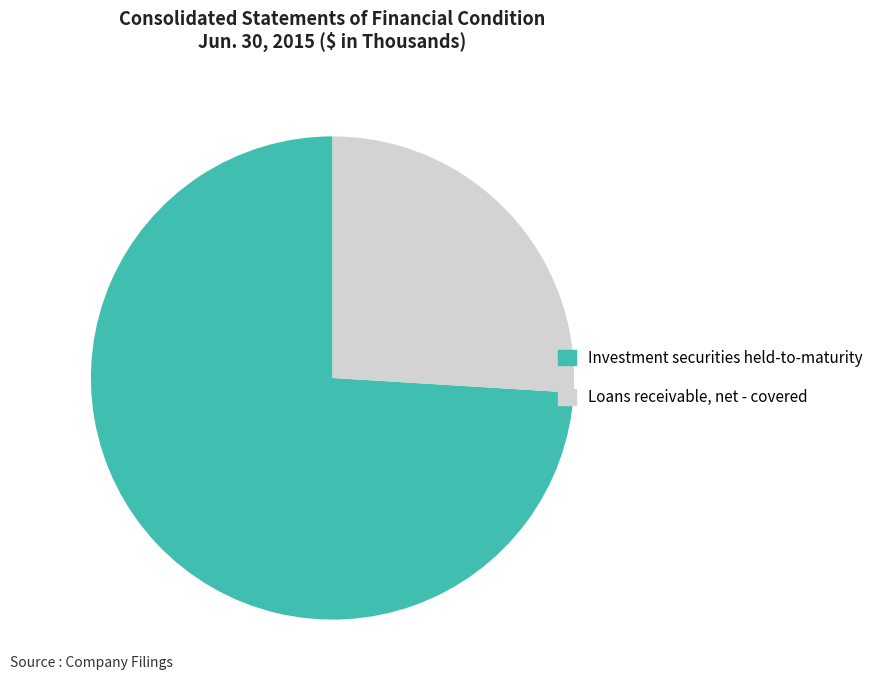

Which category has the biggest portion of the pie?

Investment securities held-to-maturity